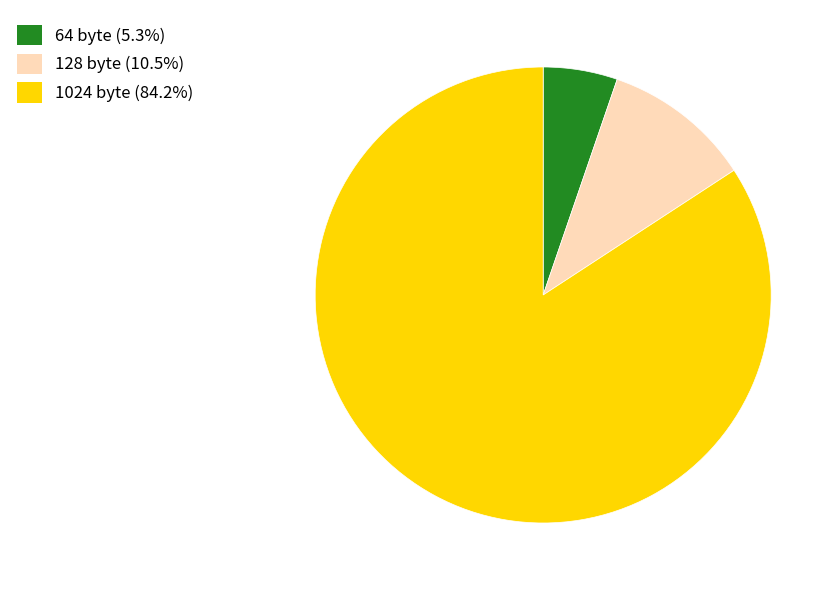

Which category has the biggest portion of the pie?

1024 byte